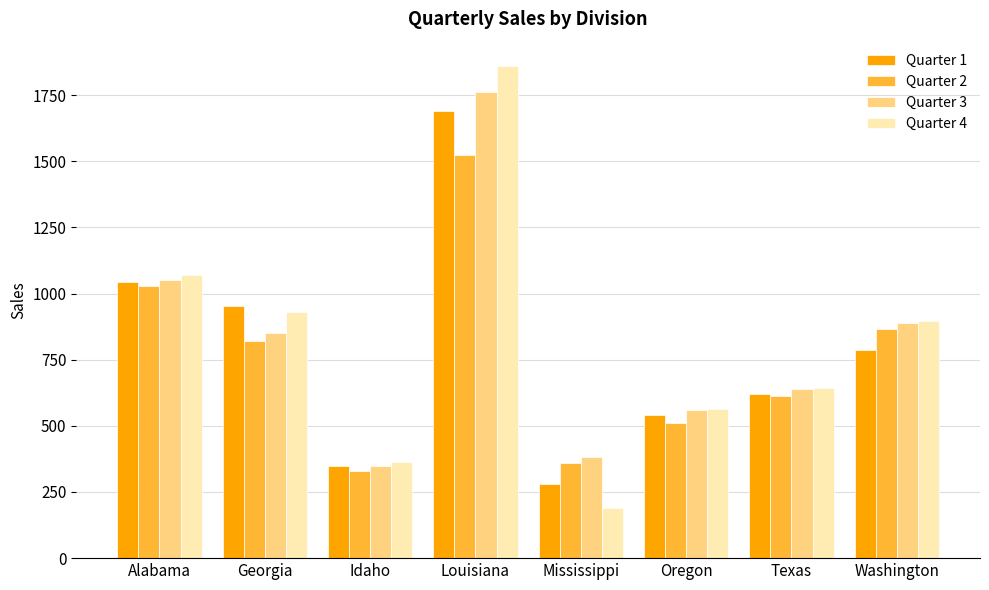

Reading left to right, transcribe all the data shown in this chart.

Quarter 1: 1042	953	350	1689	280	541	622	787
Quarter 2: 1027	820	330	1522	361	511	614	865
Quarter 3: 1053	850	348	1762	381	558	638	888
Quarter 4: 1069	930	364	1859	190	563	644	897